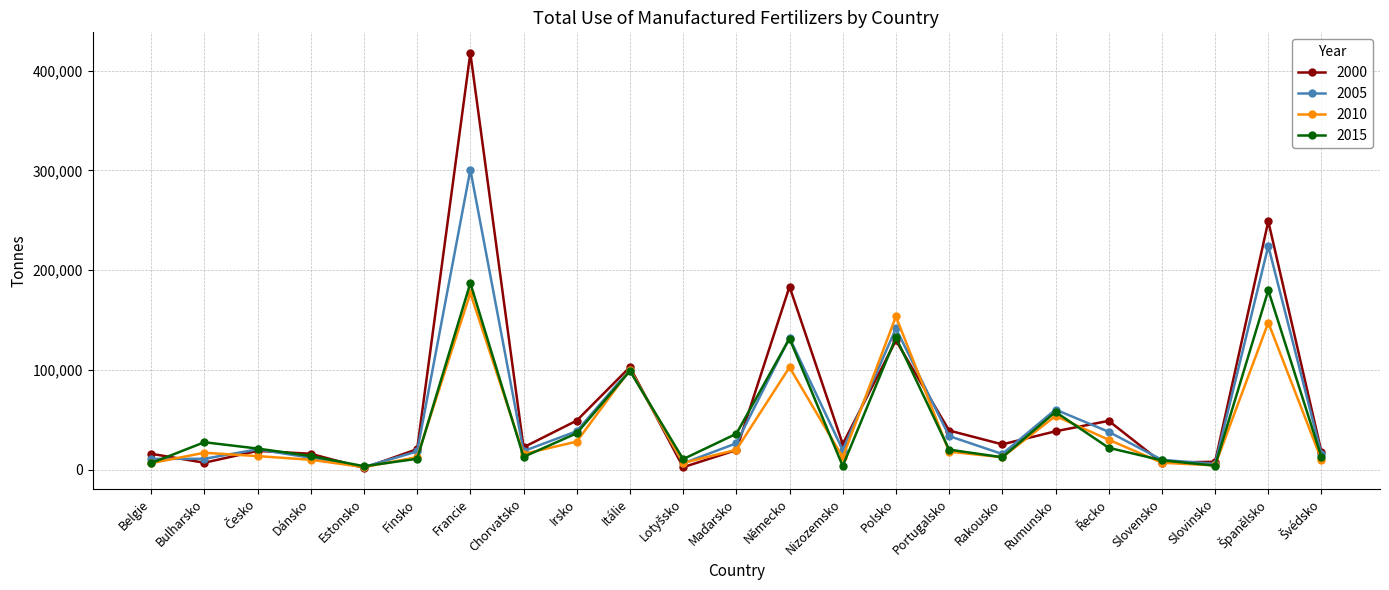

At how many categories does at least one series exceed 217625?

2